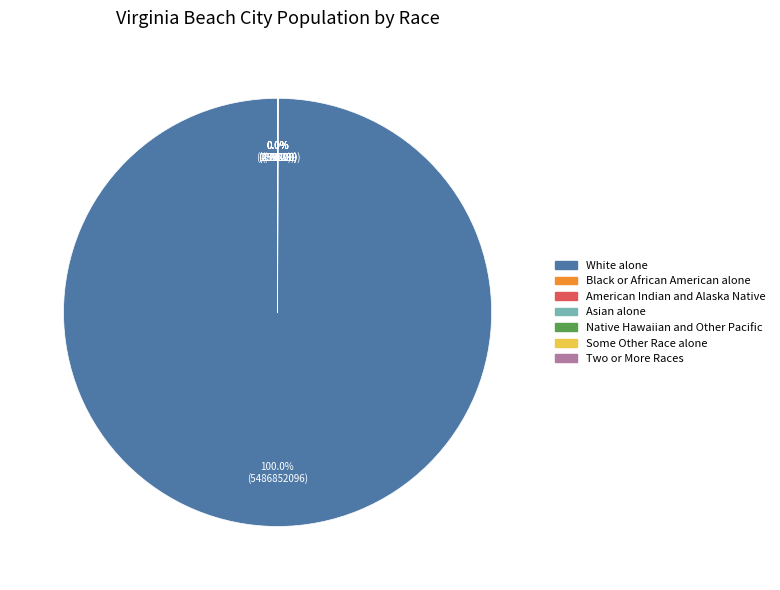

Which slice is the largest?

White alone